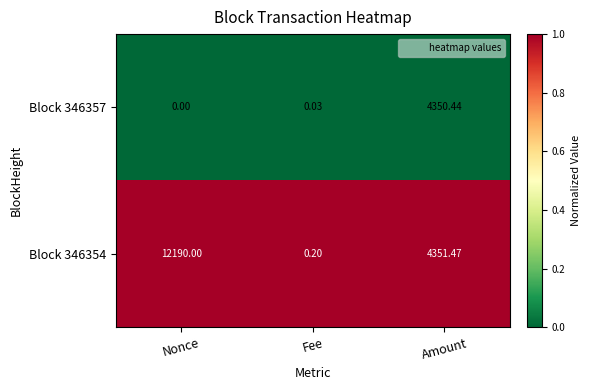

What is the total value across all series at Amount?

8701.9